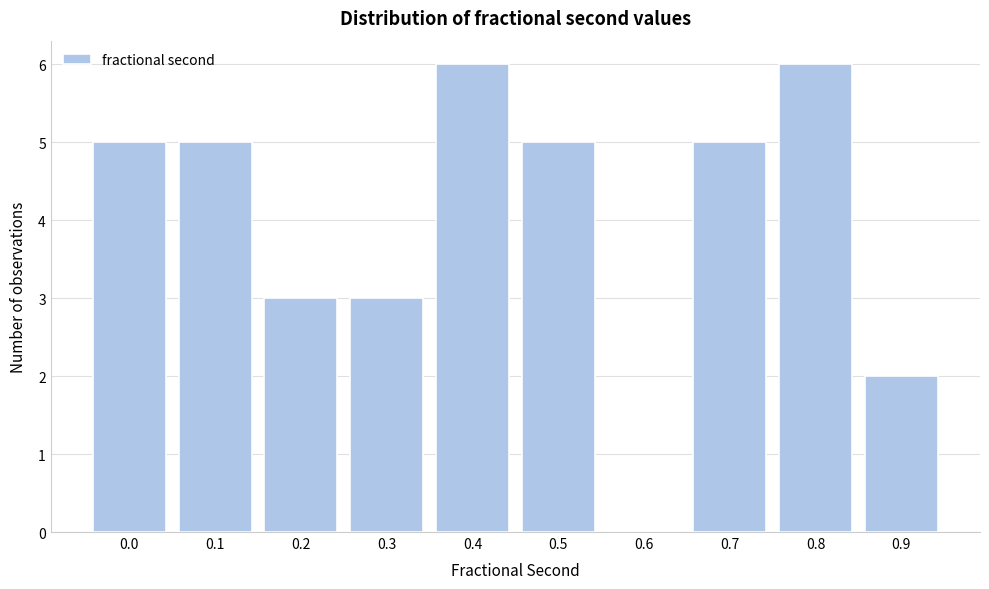

Reading right to left, extract all data points from this chart.

0.9=2	0.8=6	0.7=5	0.6=0	0.5=5	0.4=6	0.3=3	0.2=3	0.1=5	0.0=5